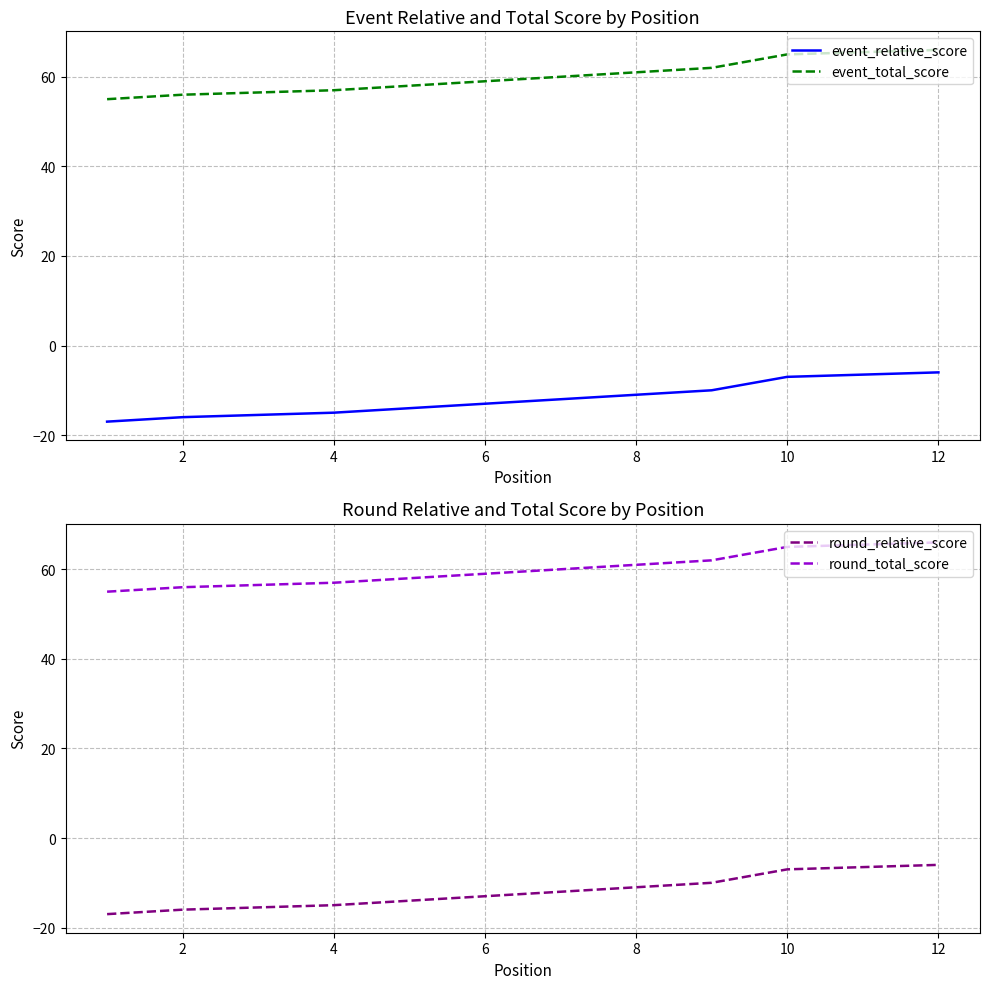

The event_relative_score series shows -20 at 12. True or false?

False